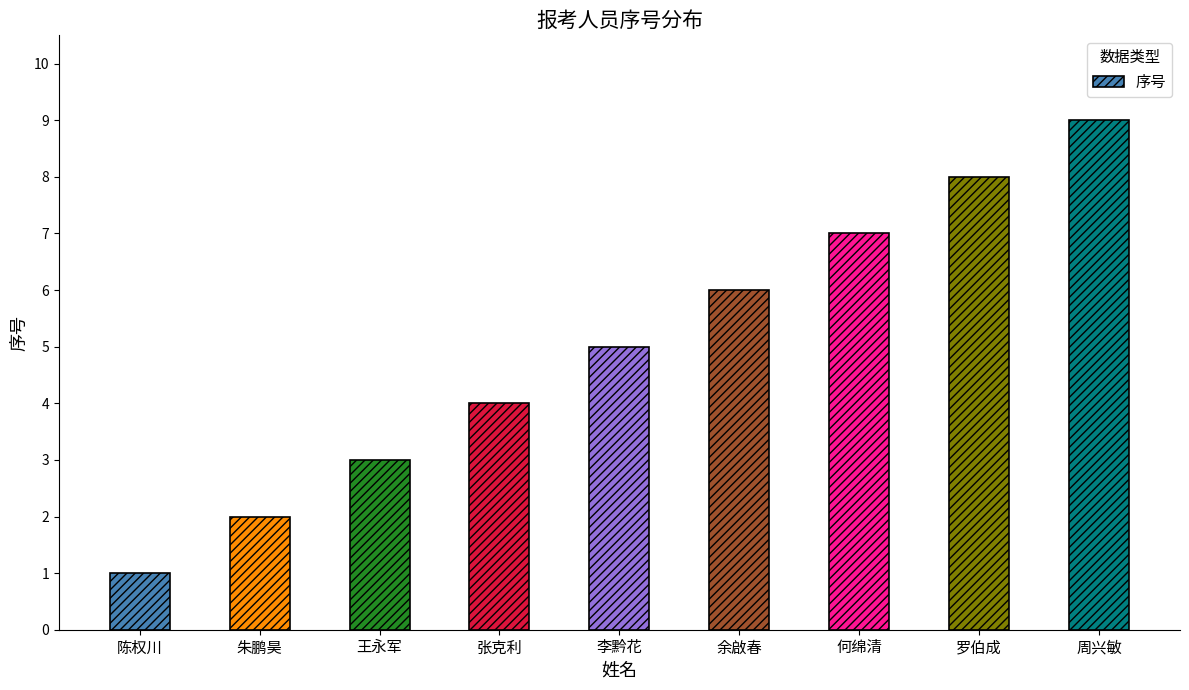

What is the sum of all values?

45